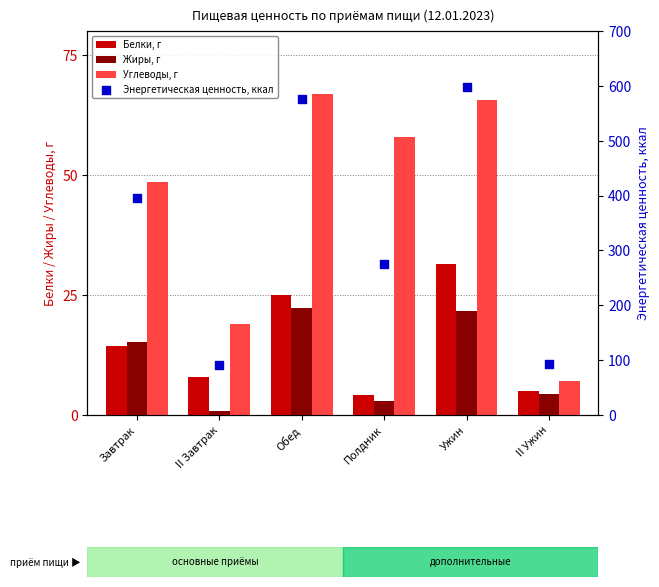

Which series reaches the minimum Y coordinate?

Жиры, г